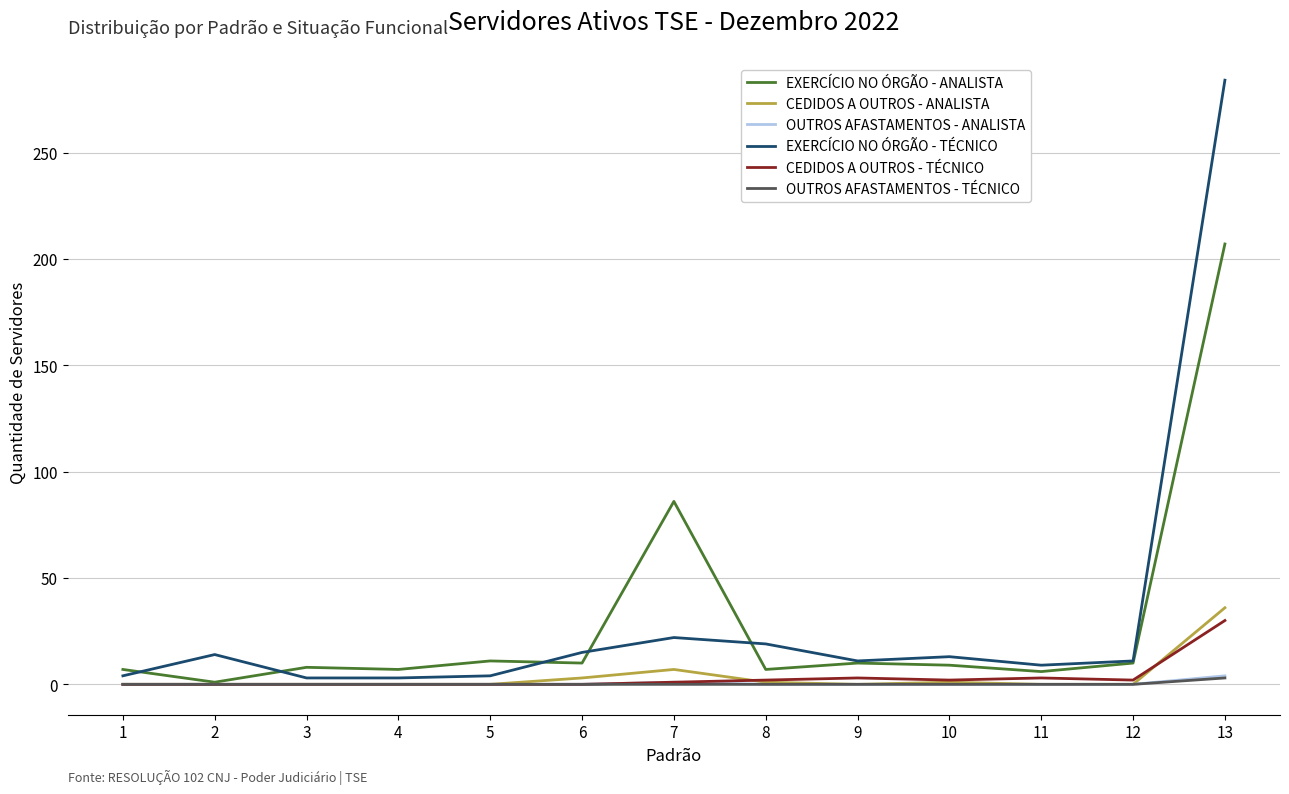

True or false: CEDIDOS A OUTROS - TÉCNICO has a value of 3 at 9.

True